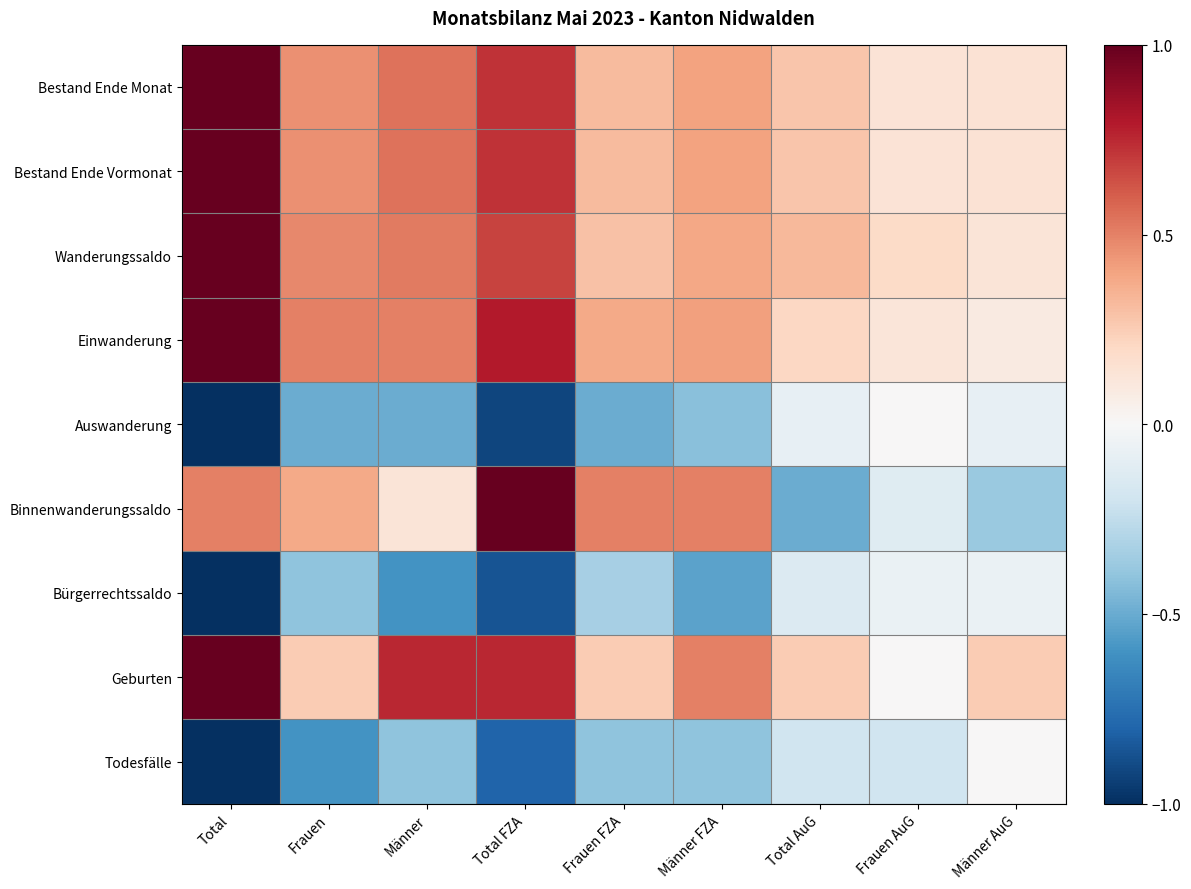

At Frauen, list the series in order from largest to smallest.

Einwanderung, Wanderungssaldo, Bestand Ende Monat, Bestand Ende Vormonat, Binnenwanderungssaldo, Geburten, Bürgerrechtssaldo, Auswanderung, Todesfälle